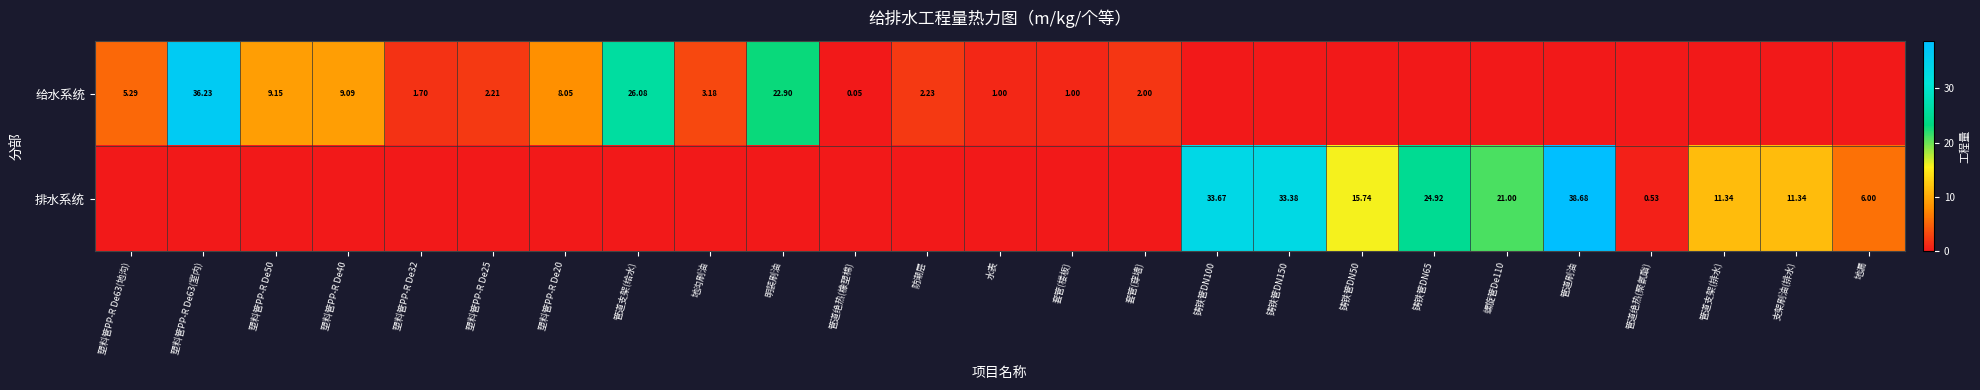

Which category has the lowest value across all series?

铸铁管DN100